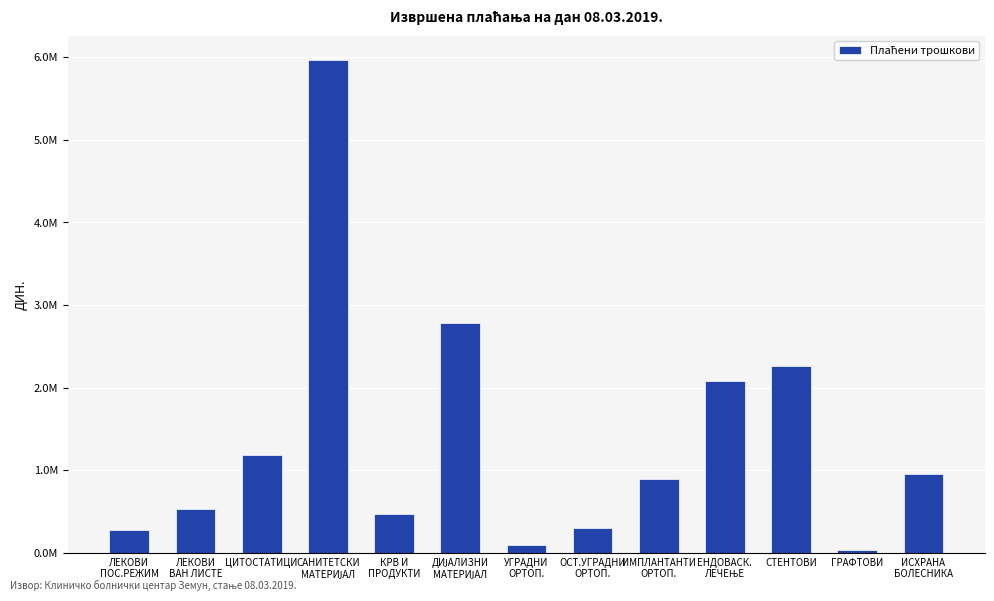

Between ЛЕКОВИ
ПОС.РЕЖИМ and ЛЕКОВИ
ВАН ЛИСТЕ, which is larger?

ЛЕКОВИ
ВАН ЛИСТЕ